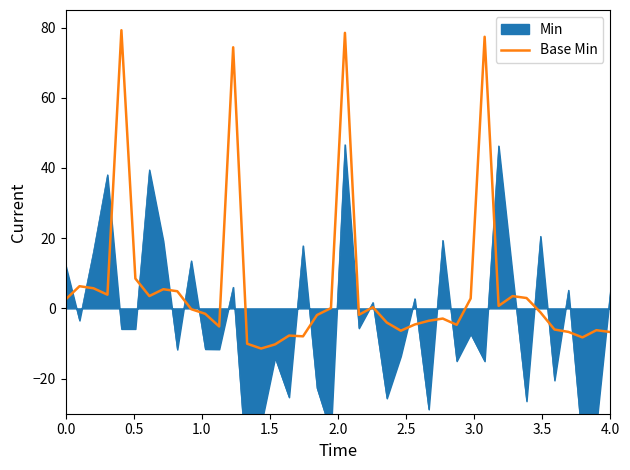

What is the highest value of the Base Min series?

79.2